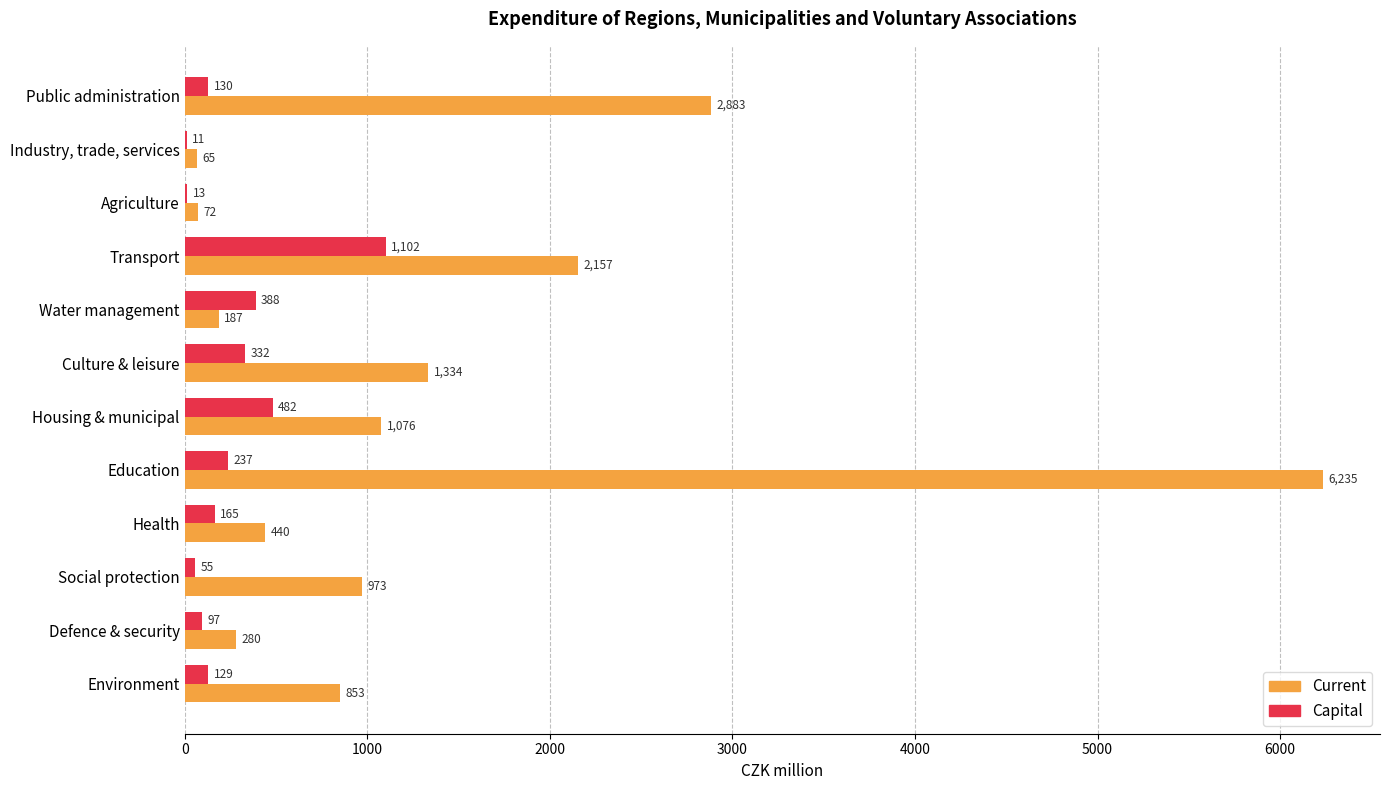

Between Industry, trade, services and Social protection, which series saw the biggest shift?

Current